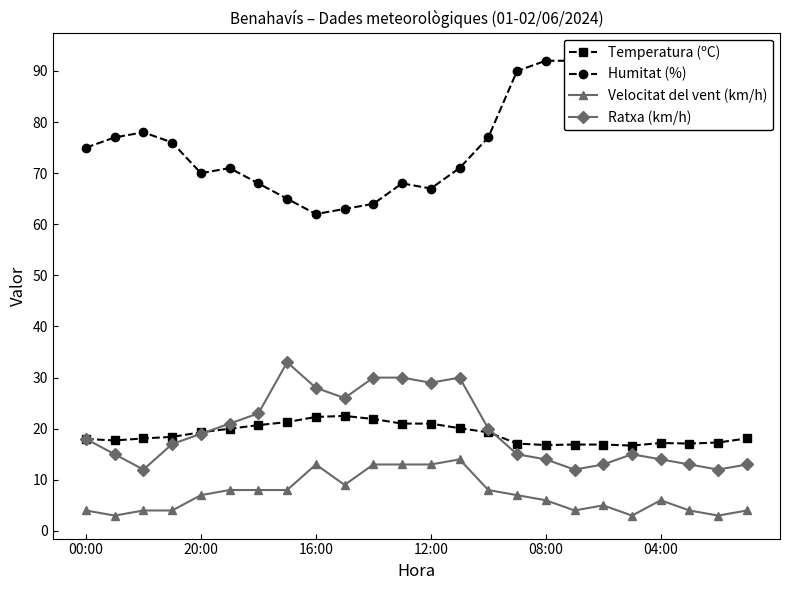

True or false: Ratxa (km/h) and Velocitat del vent (km/h) cross at least once.

False